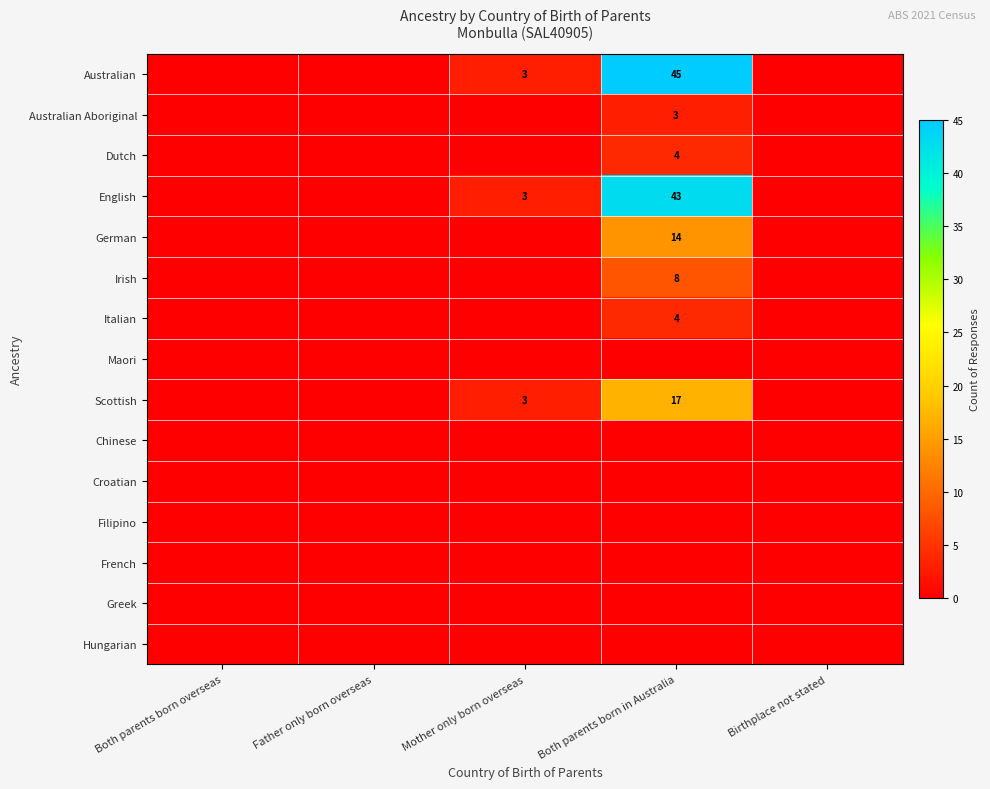

Is it true that Irish equals 8 at Both parents born in Australia?

True